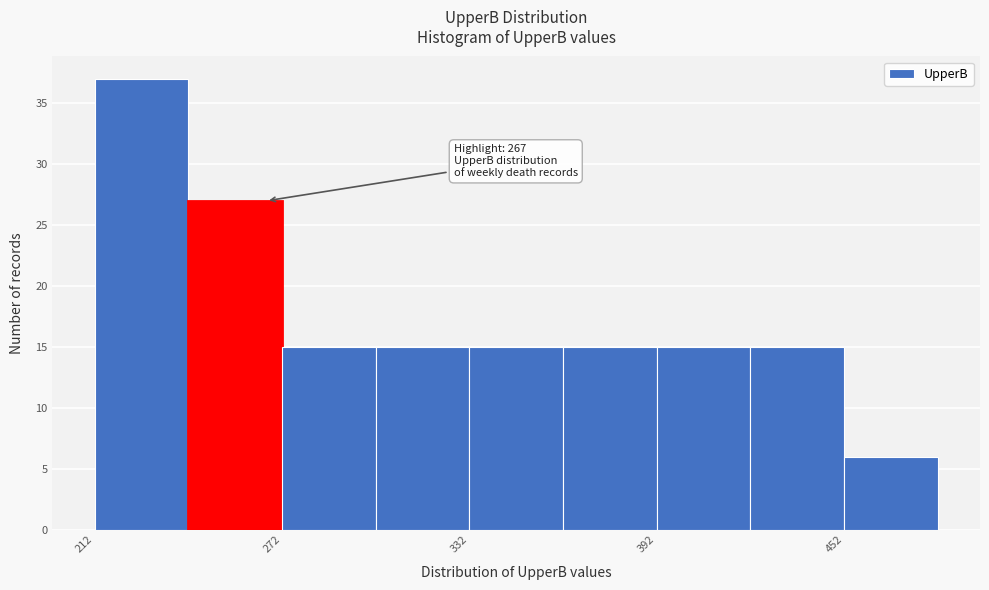

Around what value on the x-axis is the tallest bar? Give the approximate position of its centre, as read against the axis.

230